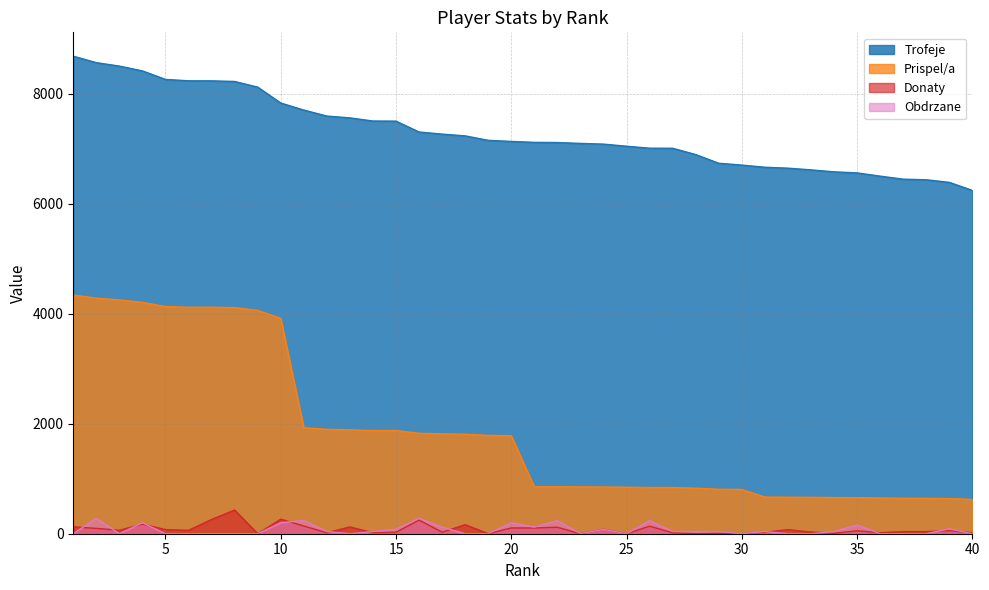

True or false: Prispel/a and Donaty cross at least once.

False